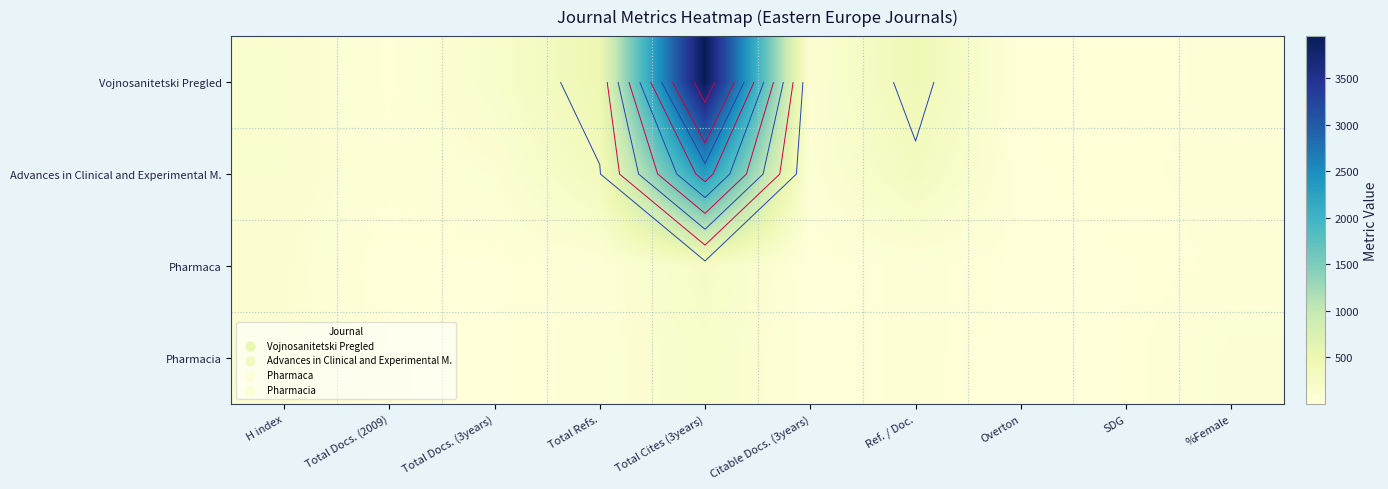

What is the difference between the Pharmaca values at H index and Citable Docs. (3years)?

96